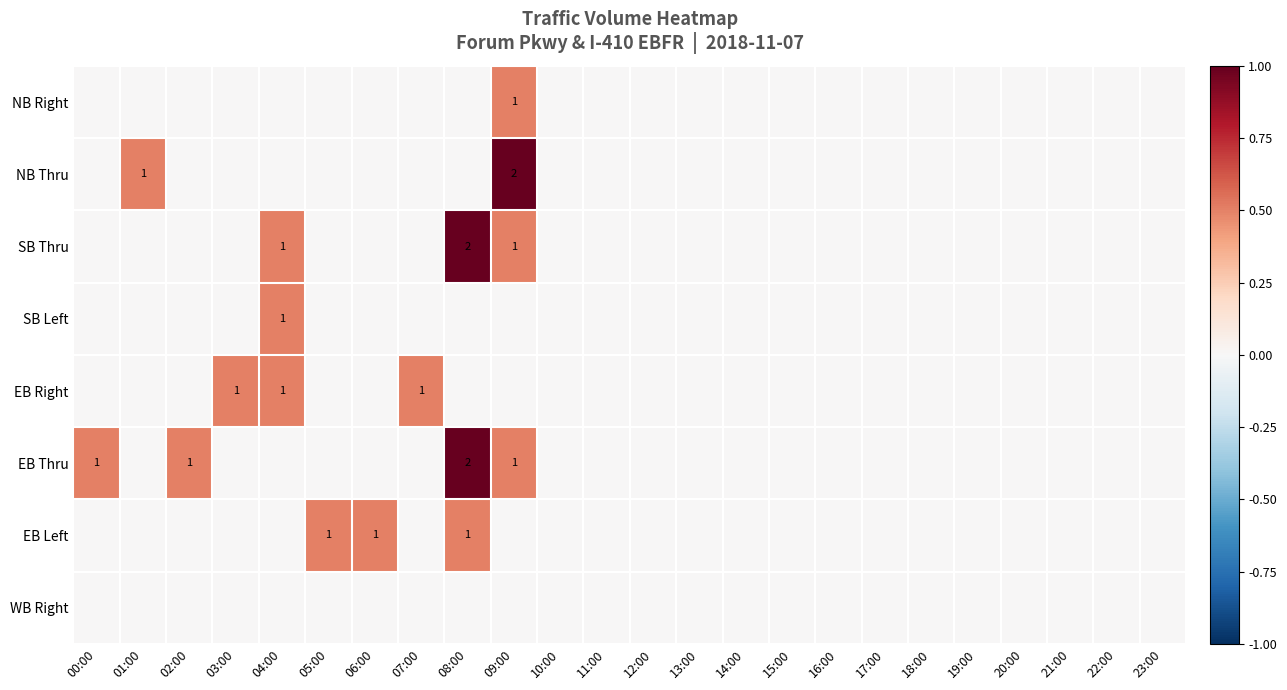

Is it true that NB Thru equals 2 at 09:00?

True